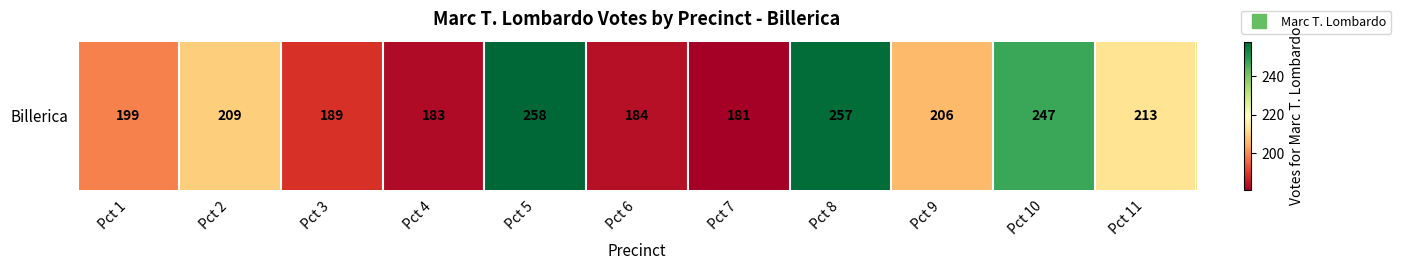

What is the change in value from Pct 7 to Pct 8?

+76